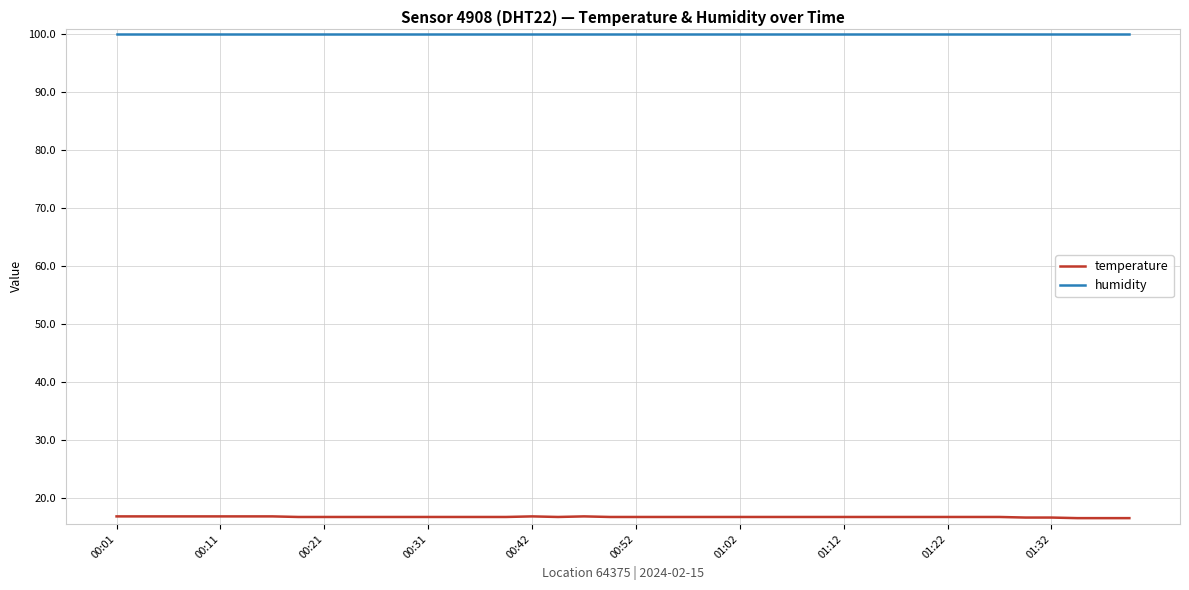

True or false: humidity and temperature intersect in this chart.

False